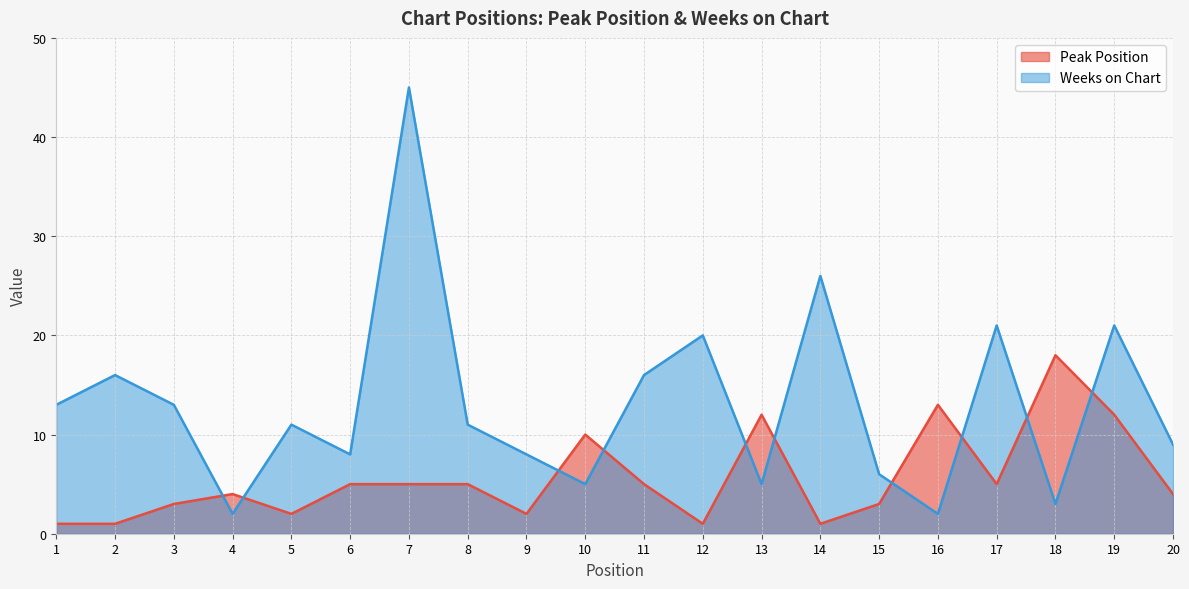

Which category has the lowest value in the Peak Position series?

1